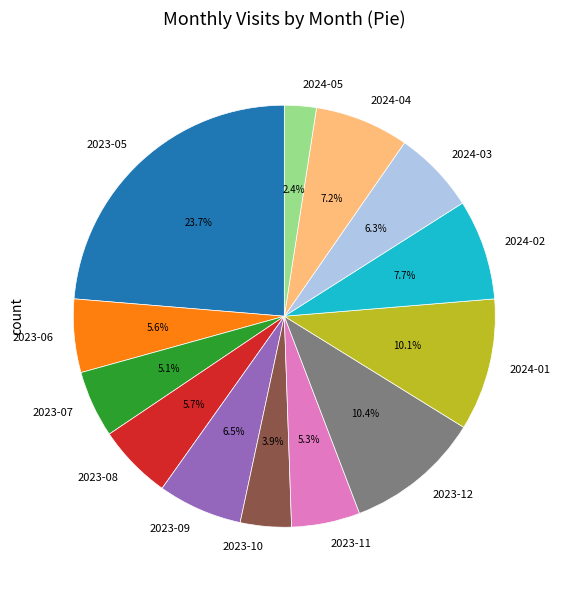

Which slice is the largest?

2023-05